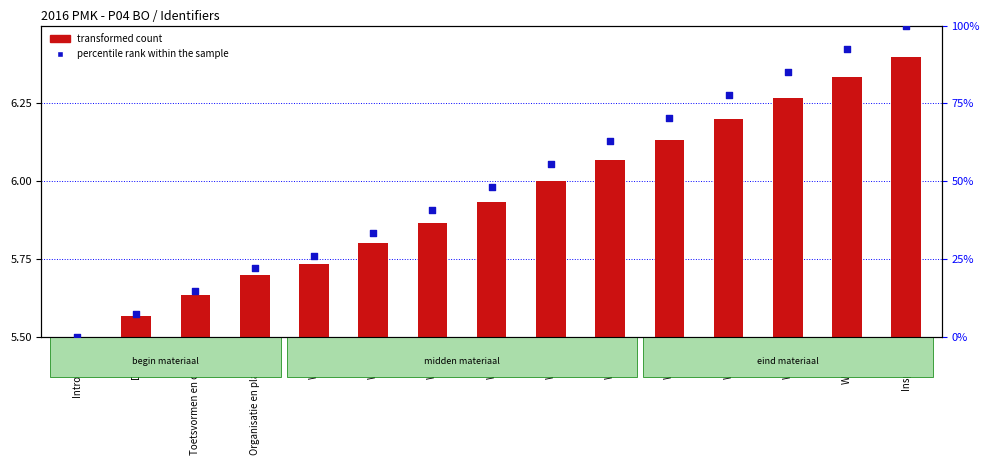

Which series has the largest total across all categories?

percentile rank within the sample